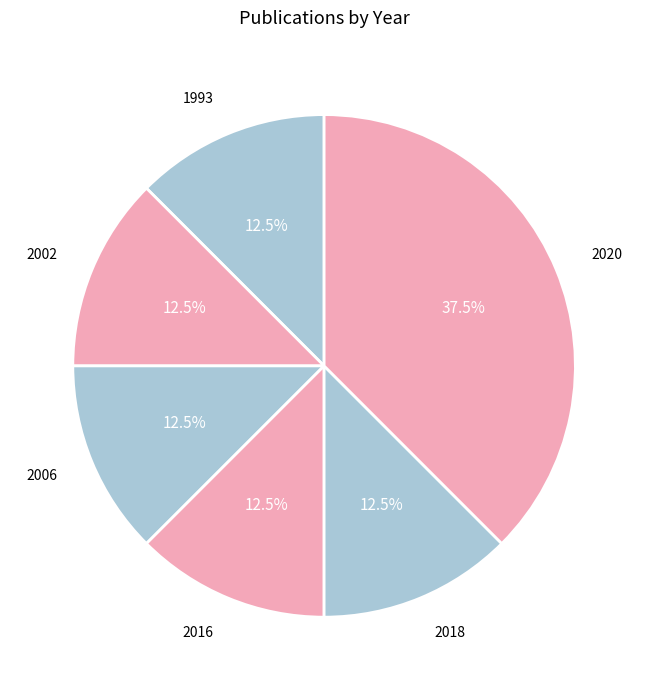

Which slice is the largest?

2020